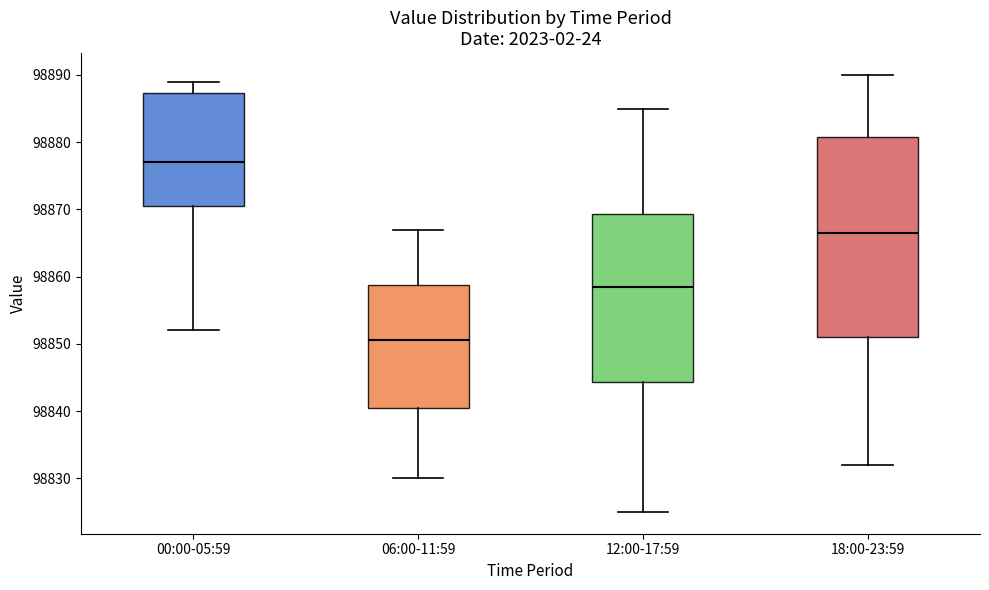

Comparing the boxes themselves (not the whiskers), which one is the tallest?

18:00-23:59